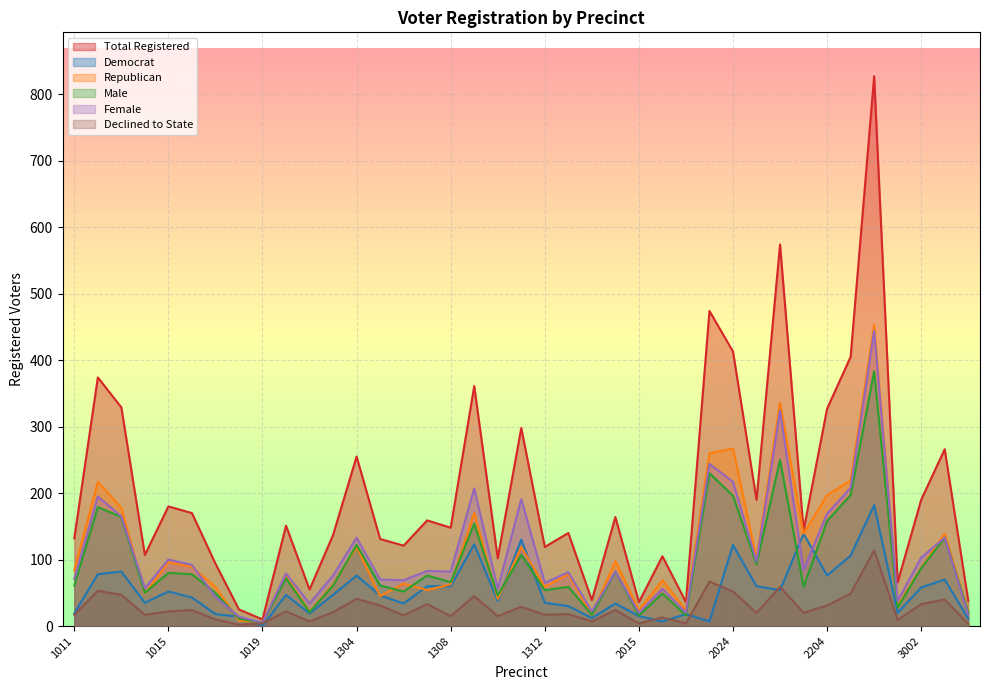

Between 1018 and 1305, which is larger?

1305